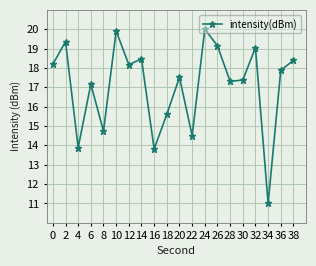

What is the minimum value shown in the chart?

11.0